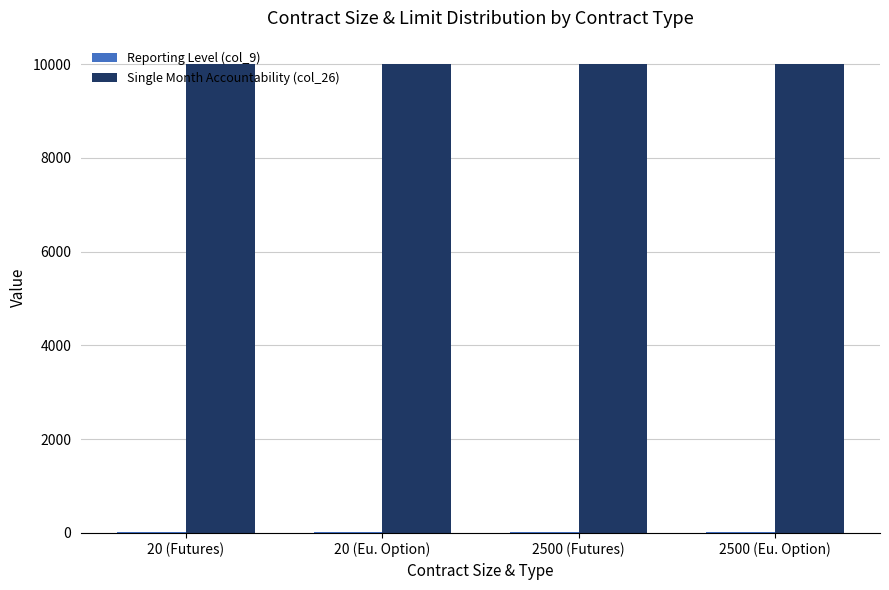

What is the maximum value shown in the chart?

10000